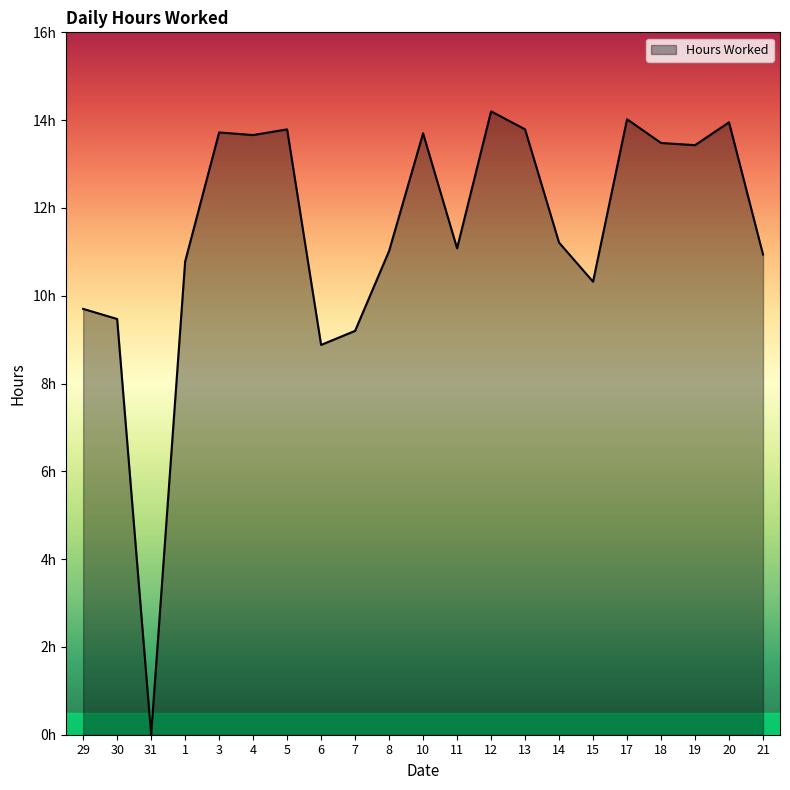

Is this an area chart (filled region under the line)?

Yes